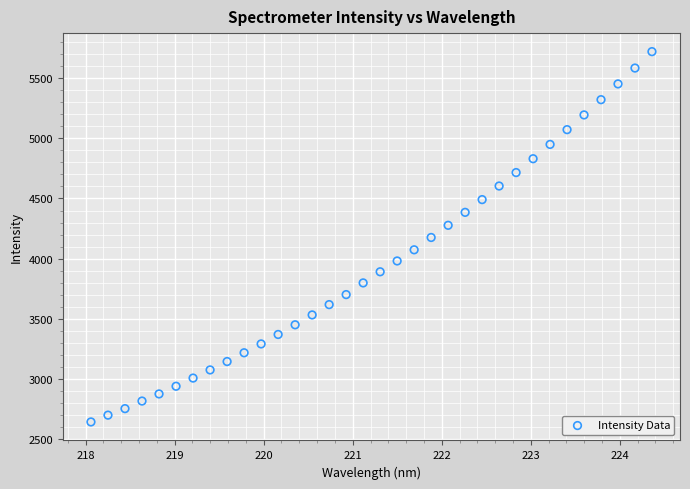

What is the range of X values (max minus min)?

6.3